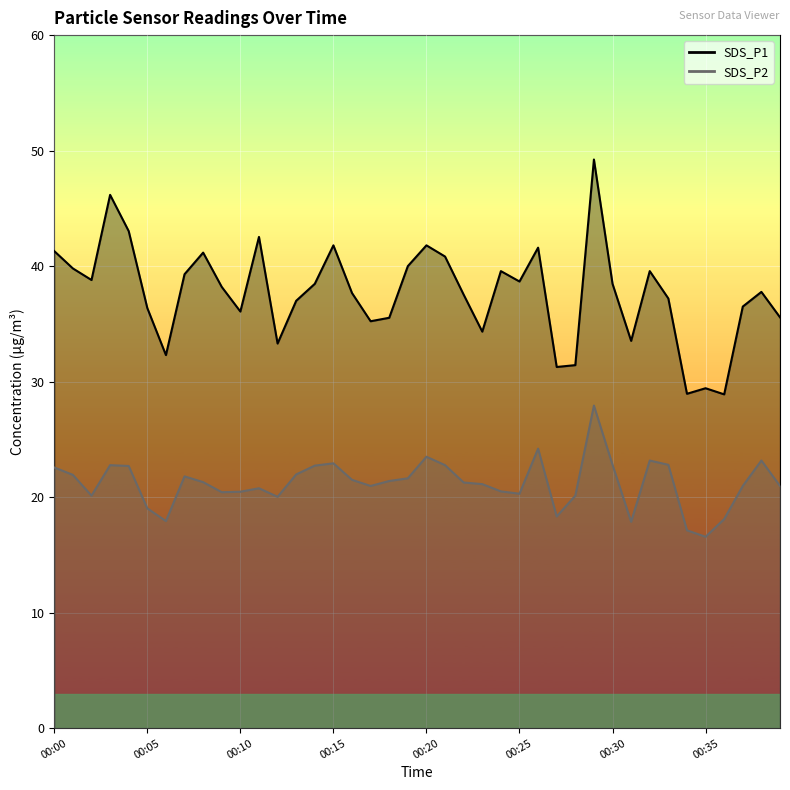

Read the SDS_P2 value at 00:02.

20.1